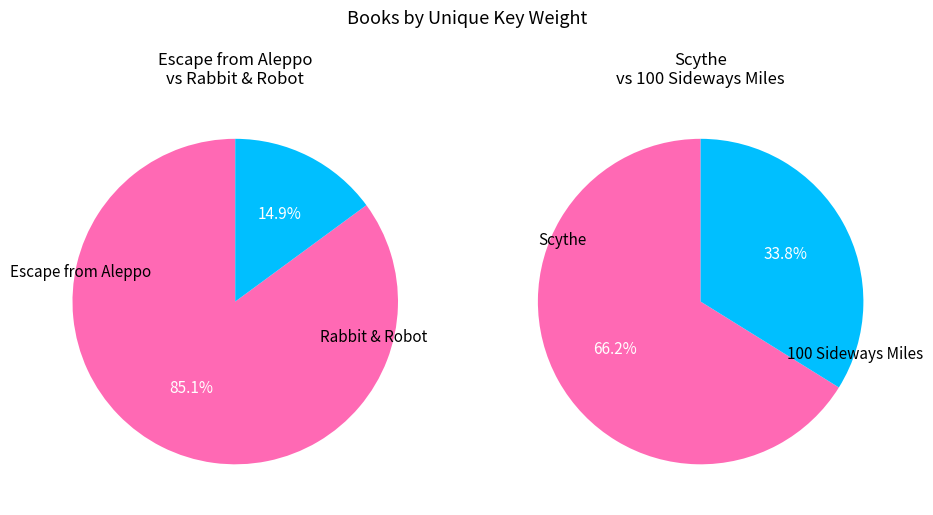

What is the largest slice in the pie chart?

Escape from Aleppo